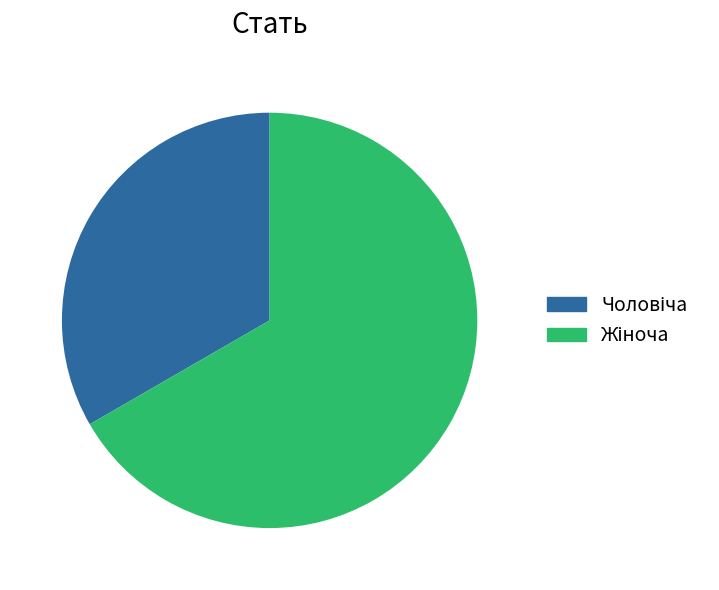

Is there a majority slice in this chart?

Yes